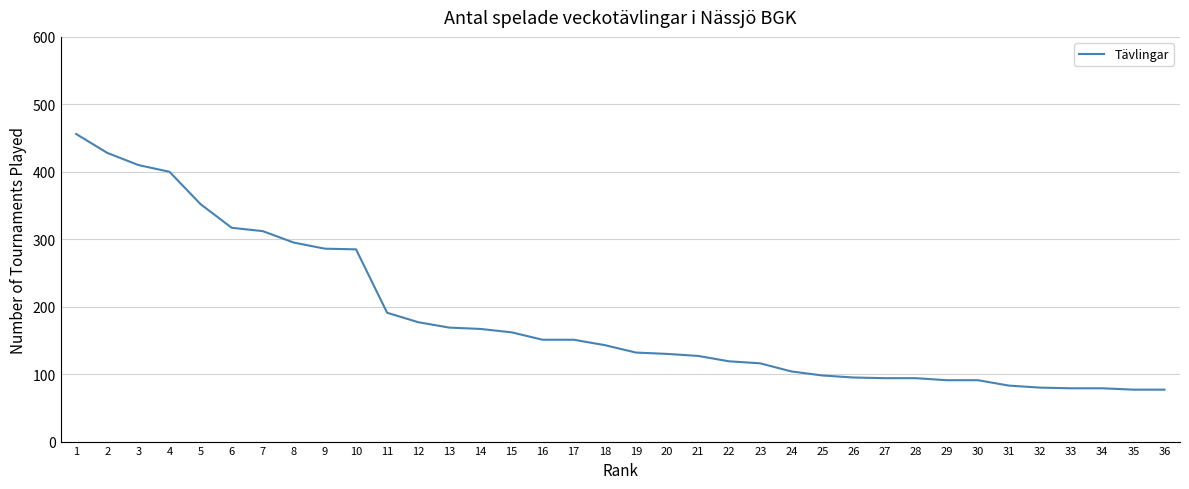

Between 27 and 32, which is larger?

27